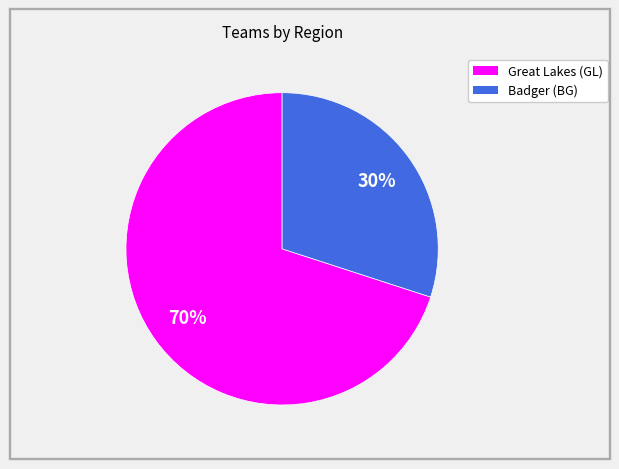

What percentage is the Great Lakes (GL) slice, to the nearest percent?

70%